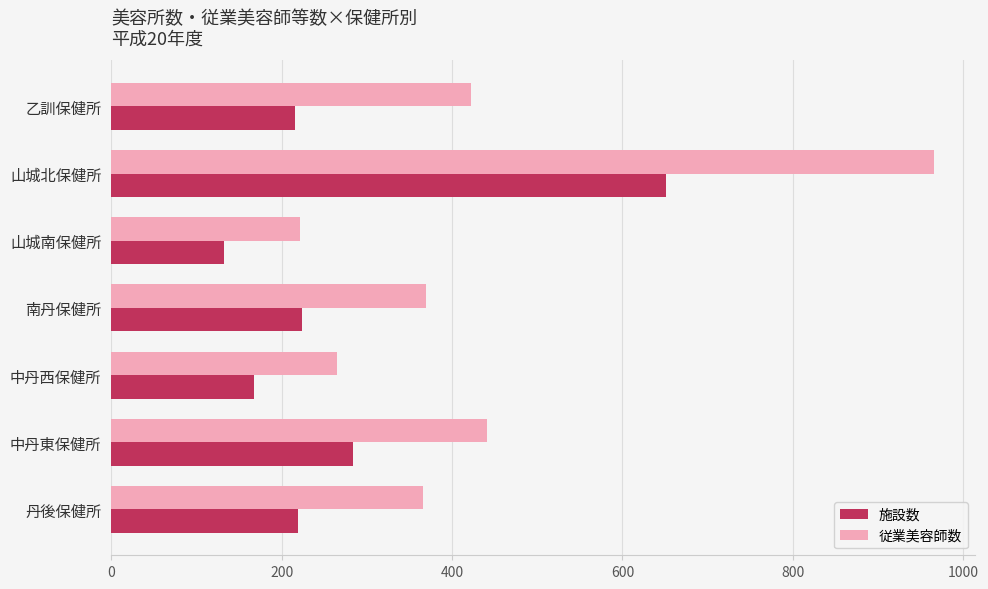

Read the 施設数 value at 南丹保健所.

224